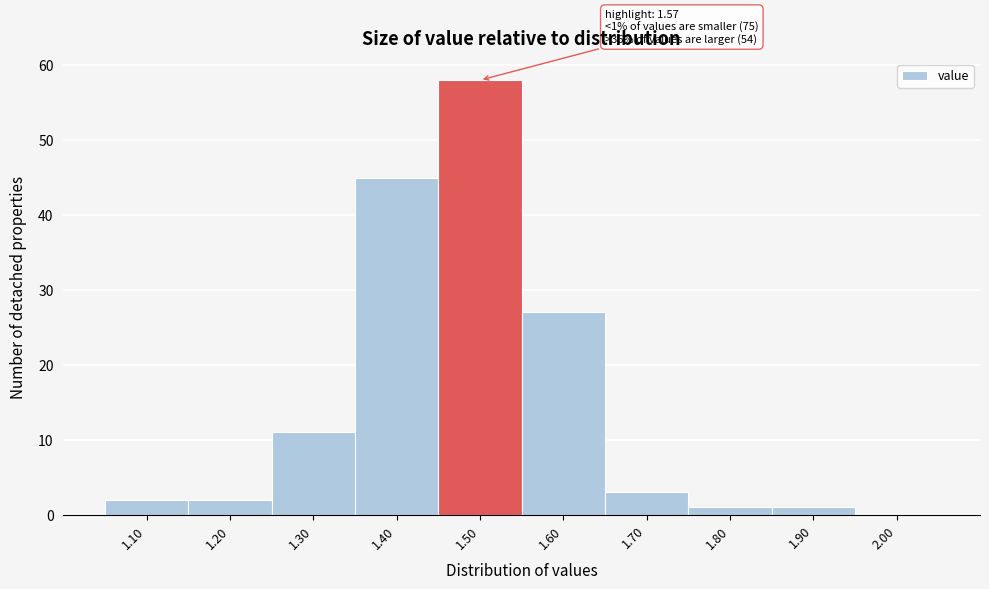

Reading left to right, what are all the values shown in this chart?

1.10=2	1.20=2	1.30=11	1.40=45	1.50=58	1.60=27	1.70=3	1.80=1	1.90=1	2.00=0